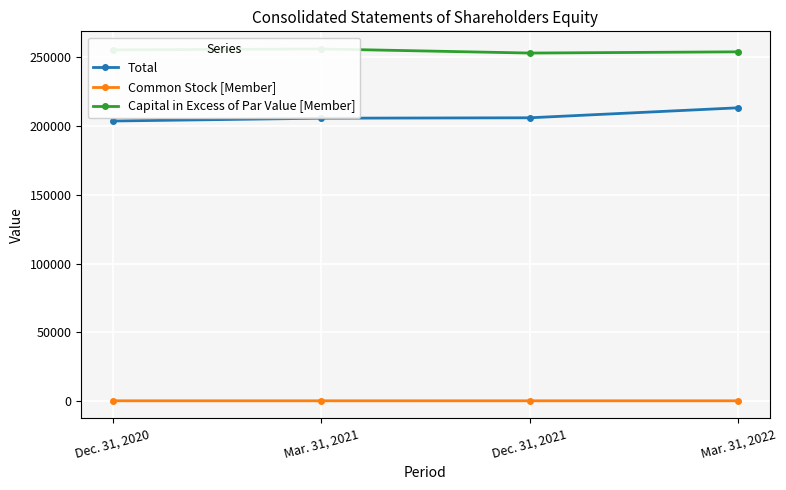

What are all the series names shown in the legend?

Total, Common Stock [Member], Capital in Excess of Par Value [Member]